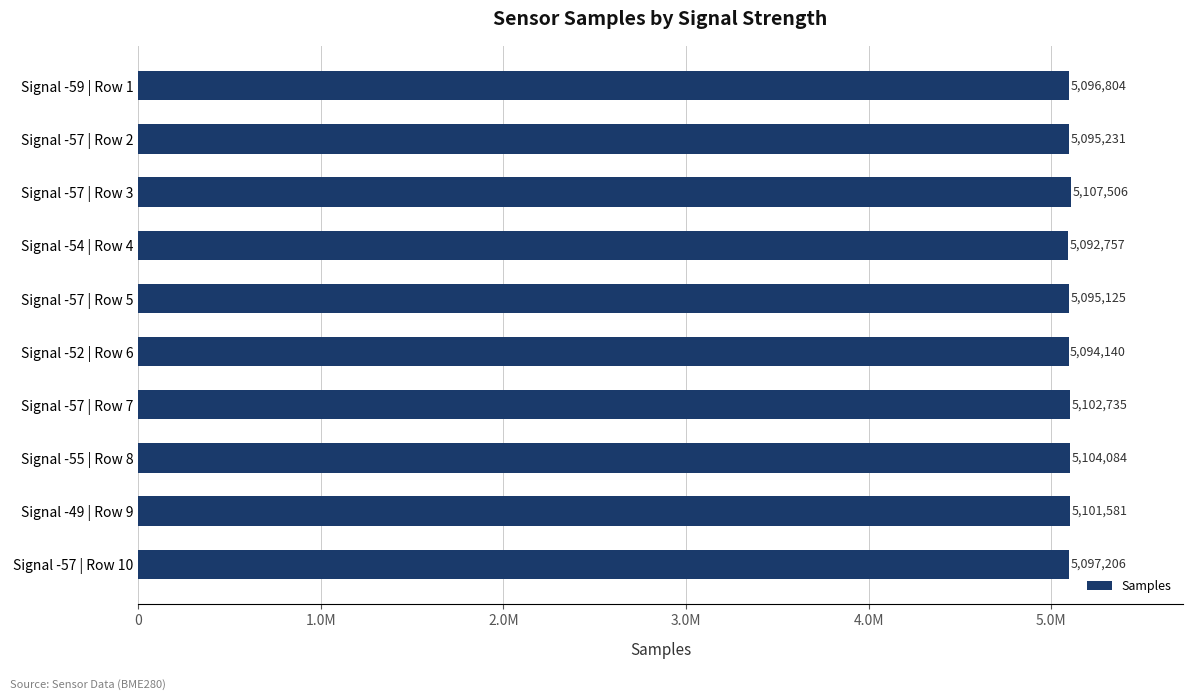

What is the difference between the maximum and minimum values?

14749